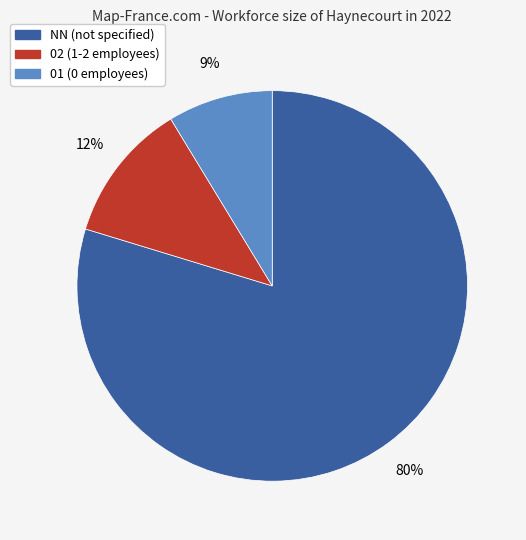

Is there a majority slice in this chart?

Yes